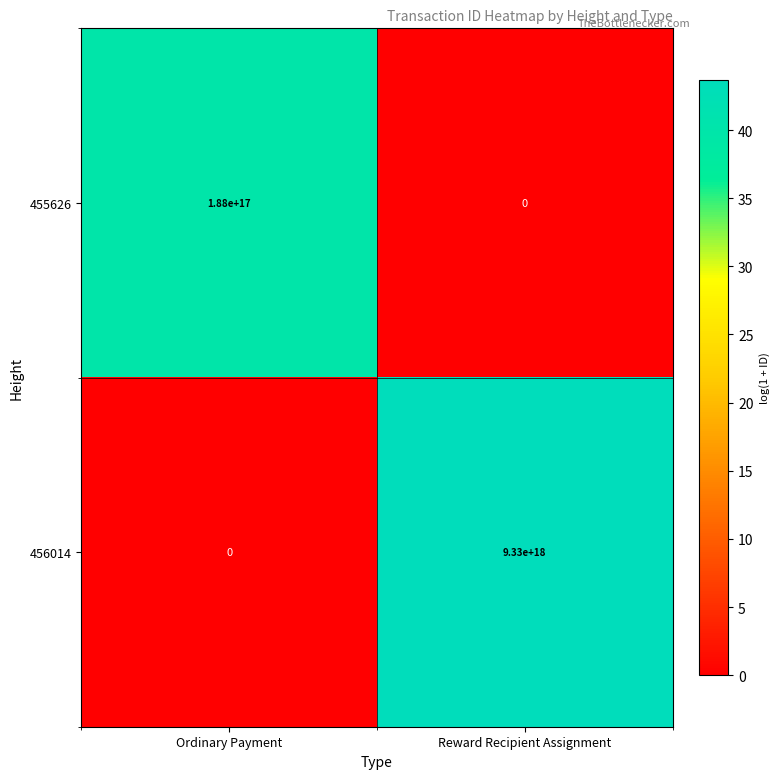

At which category is the sum across all series the highest?

Reward Recipient Assignment